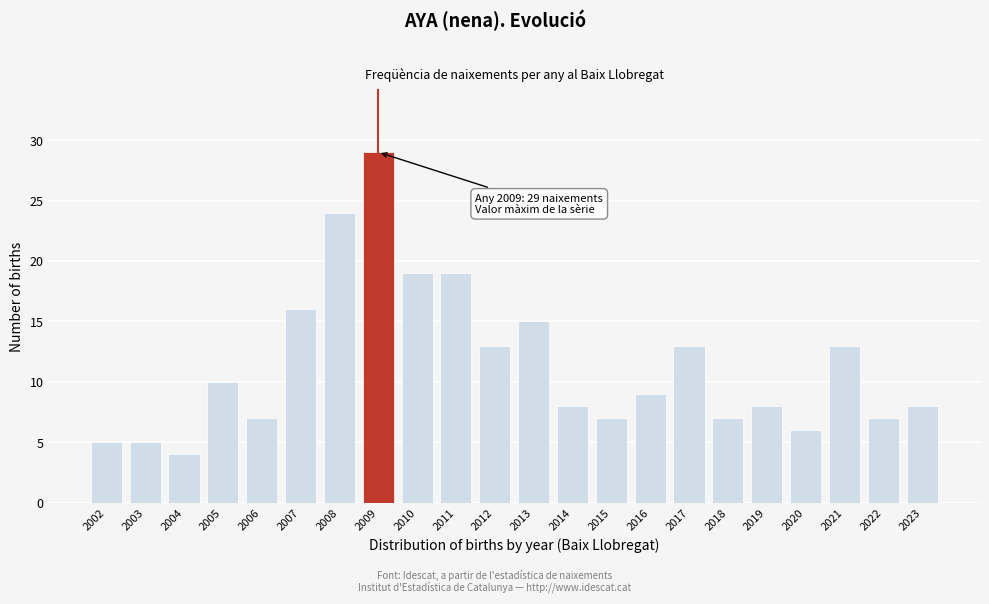

Reading right to left, transcribe all the data shown in this chart.

8	7	13	6	8	7	13	9	7	8	15	13	19	19	29	24	16	7	10	4	5	5